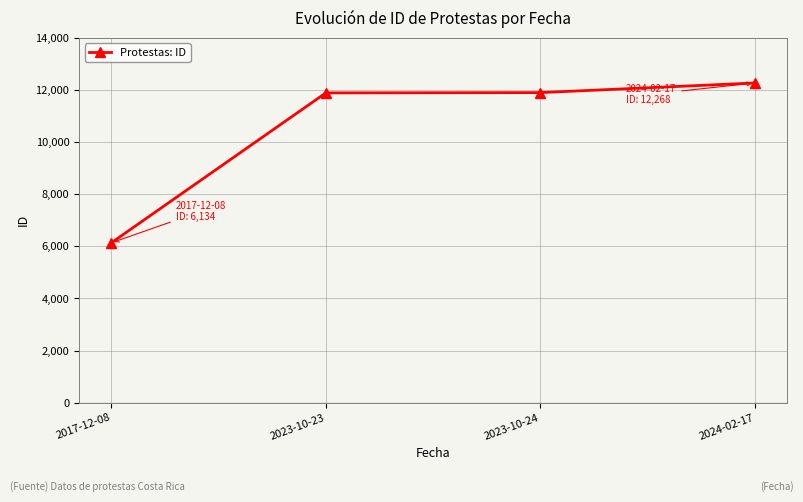

What is the sum of the values at 2023-10-24 and 2023-10-23?

23787